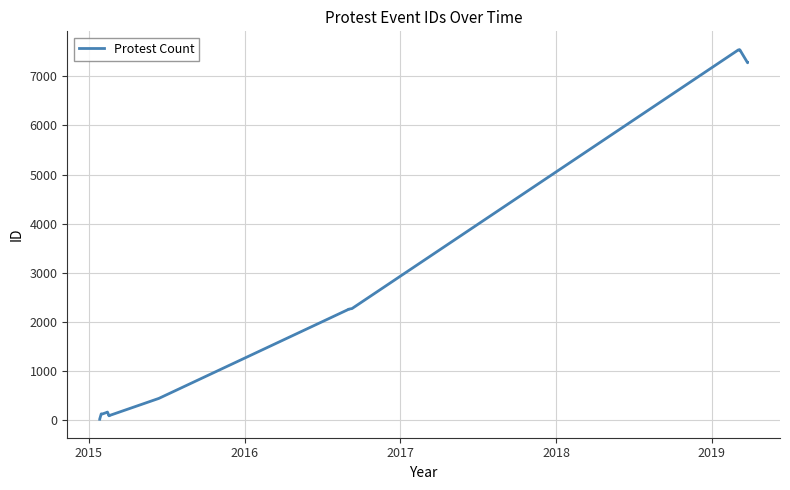

The value at 19 is 9936. True or false?

False